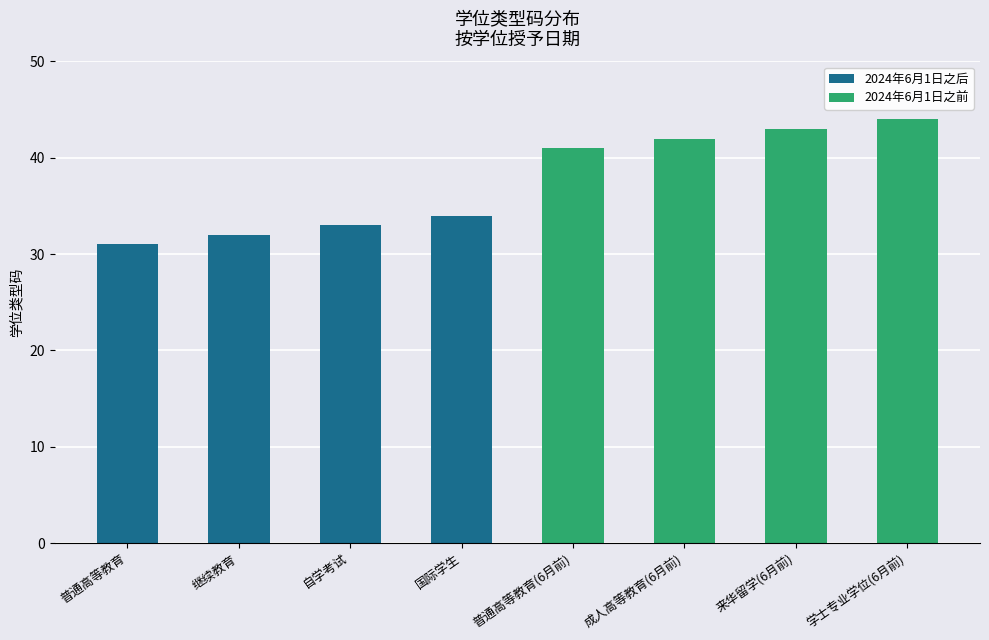

What is the value of the 2024年6月1日之后 bar at the 1st from the left?

31